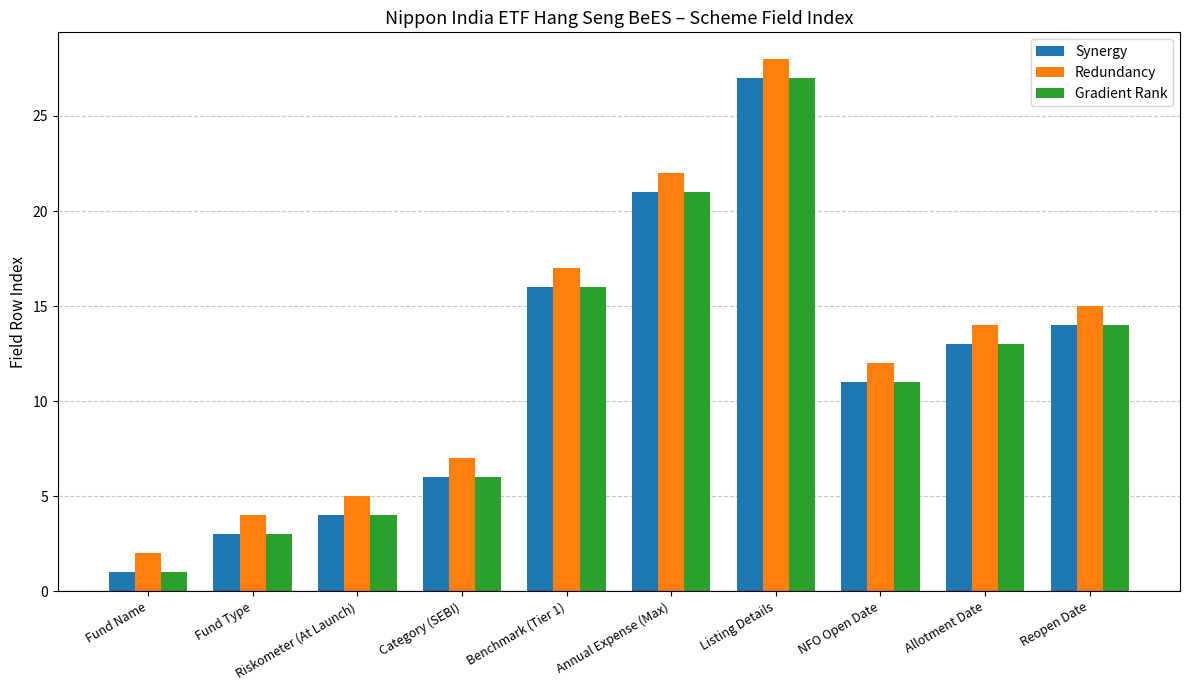

What is the greatest value displayed?

28